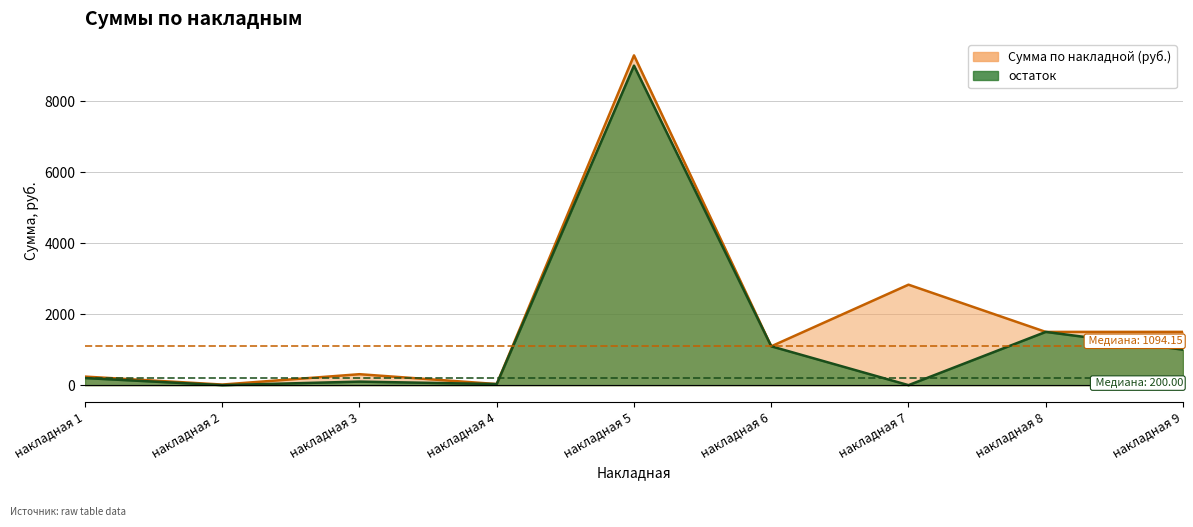

What is the average value of the Сумма по накладной (руб.) series?

1868.0